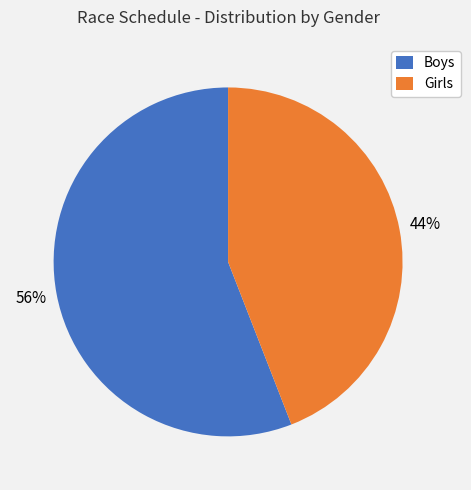

Approximately how many times larger is the value at Boys compared to Girls?

1.3